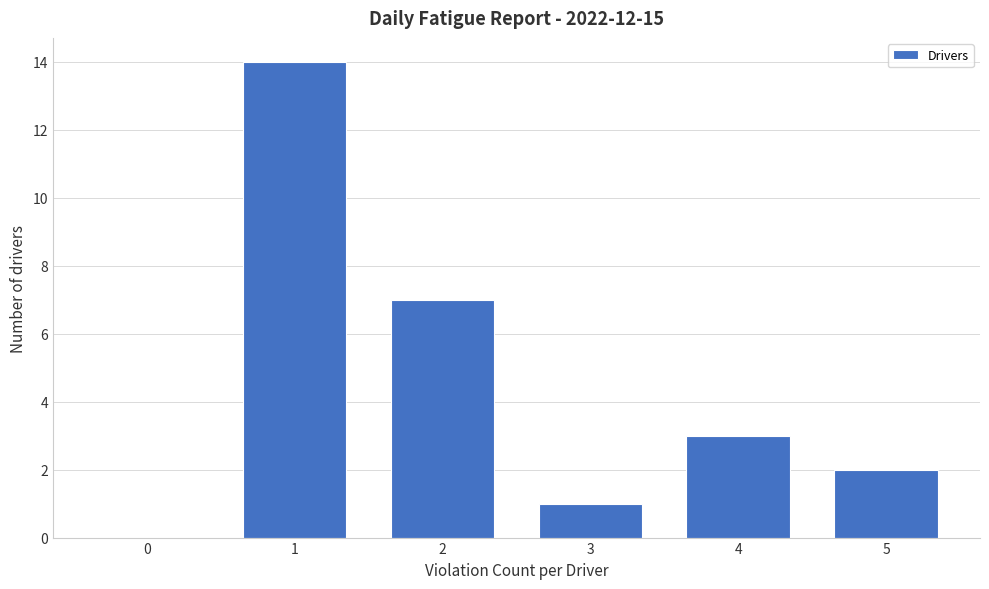

Reading left to right, list all the values displayed in this chart.

0=0	1=14	2=7	3=1	4=3	5=2